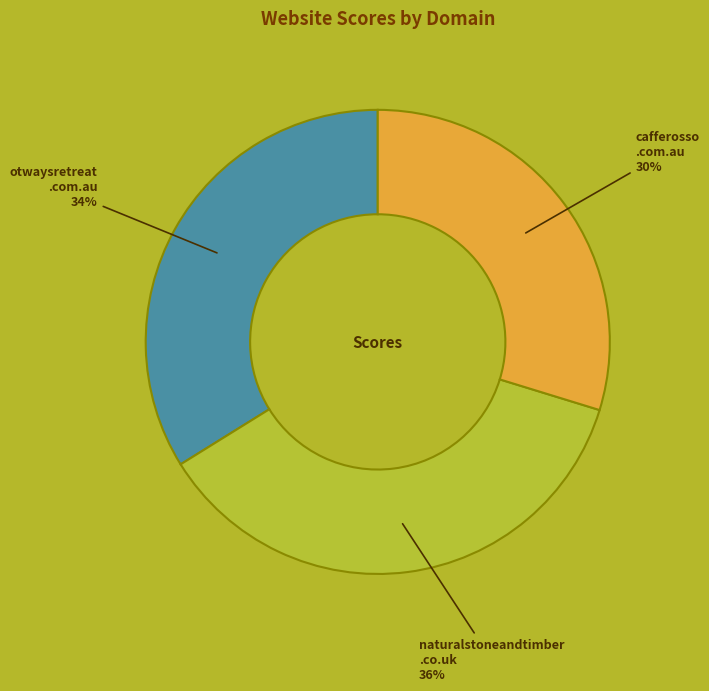

Is there any slice that represents more than half of the pie?

No